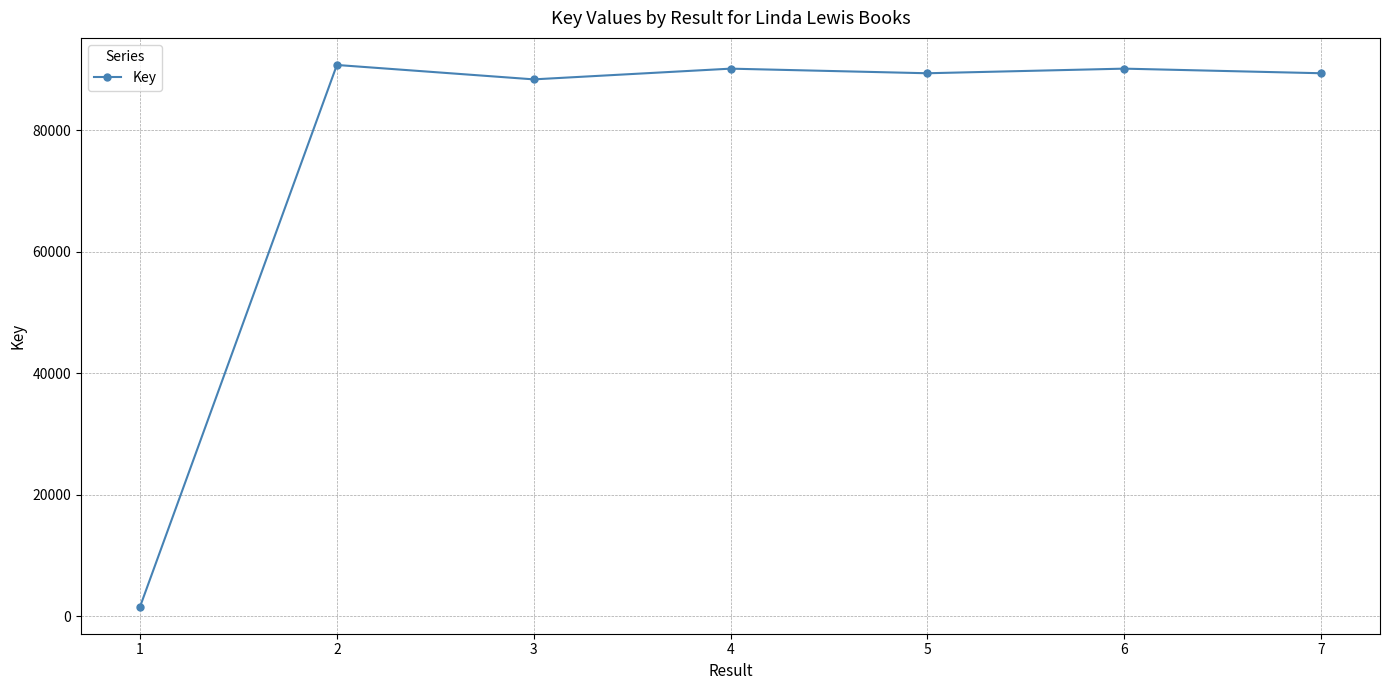

The value at 3 is 128030. True or false?

False